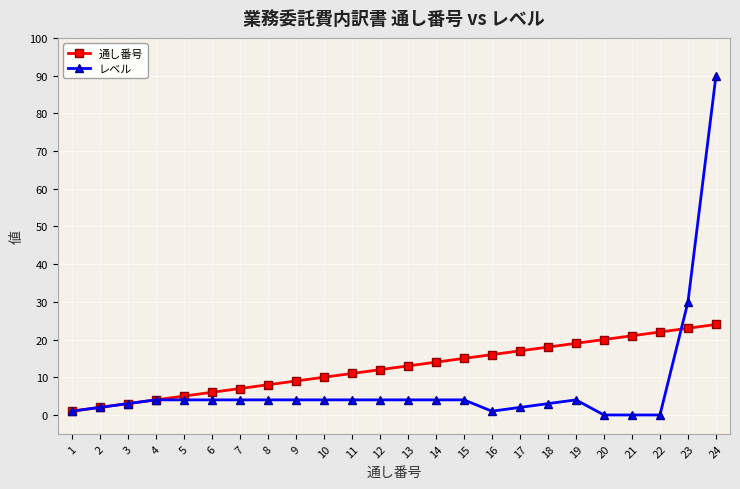

Rank the series at 8 from lowest to highest value.

レベル, 通し番号